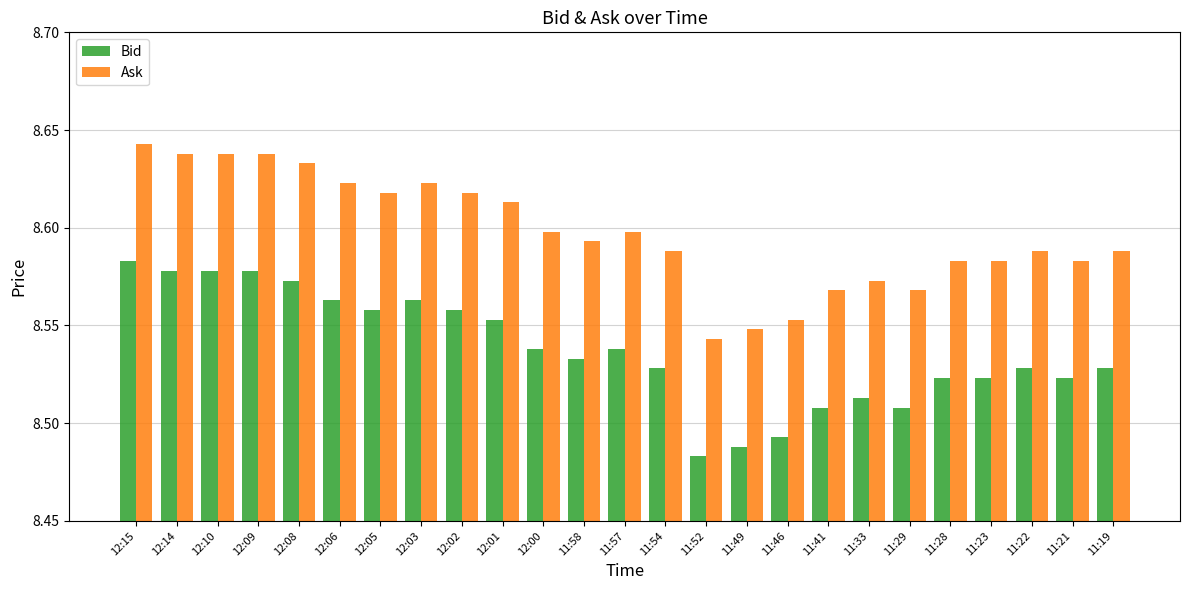

What is the sum of all Bid values?

213.4